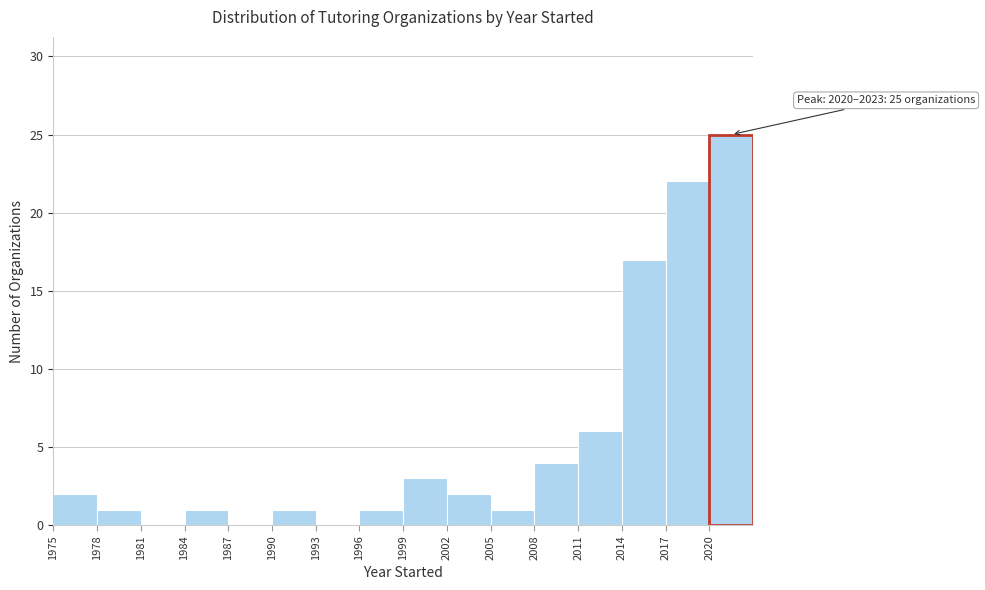

Which range on the x-axis has the tallest bar?

2020 to 2023